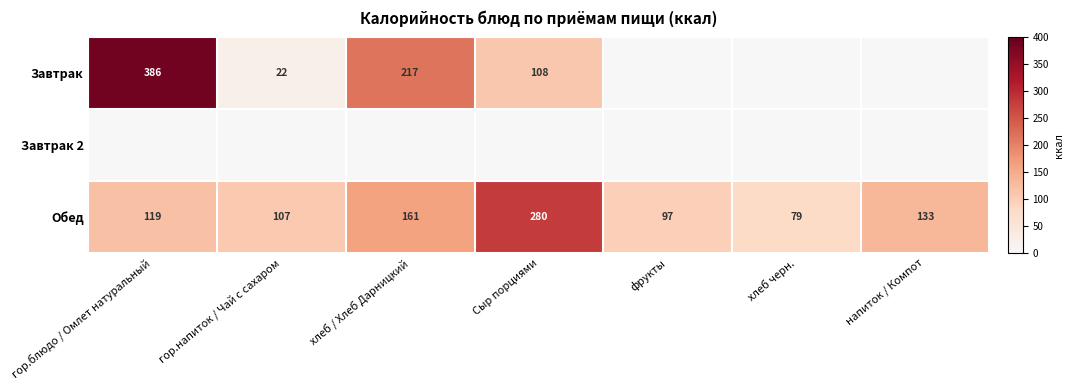

What is the minimum value for Обед?

79